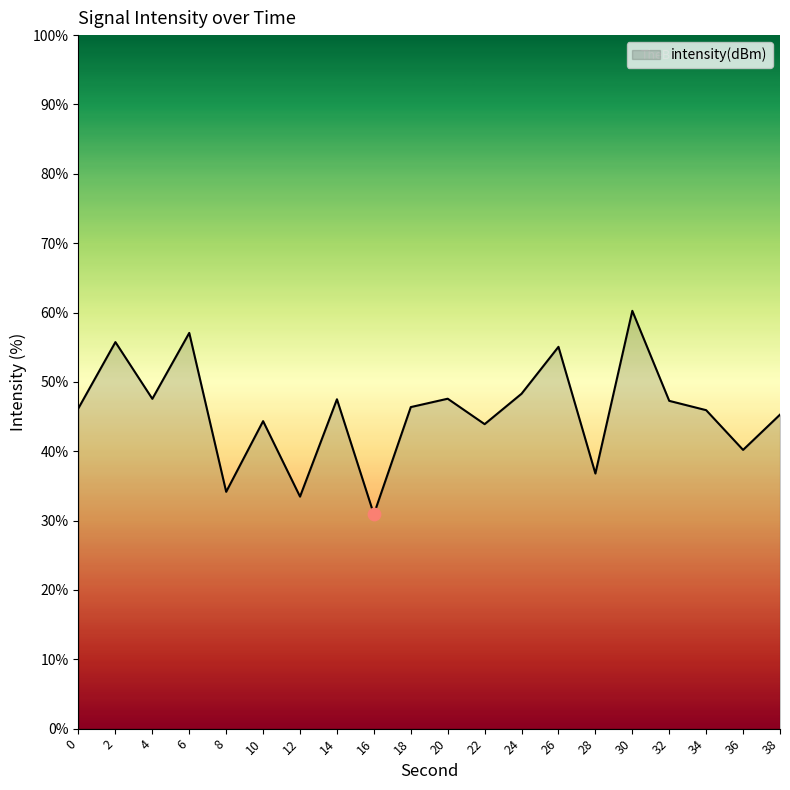

What is the ratio of the value at 6 to the value at 10?

1.3